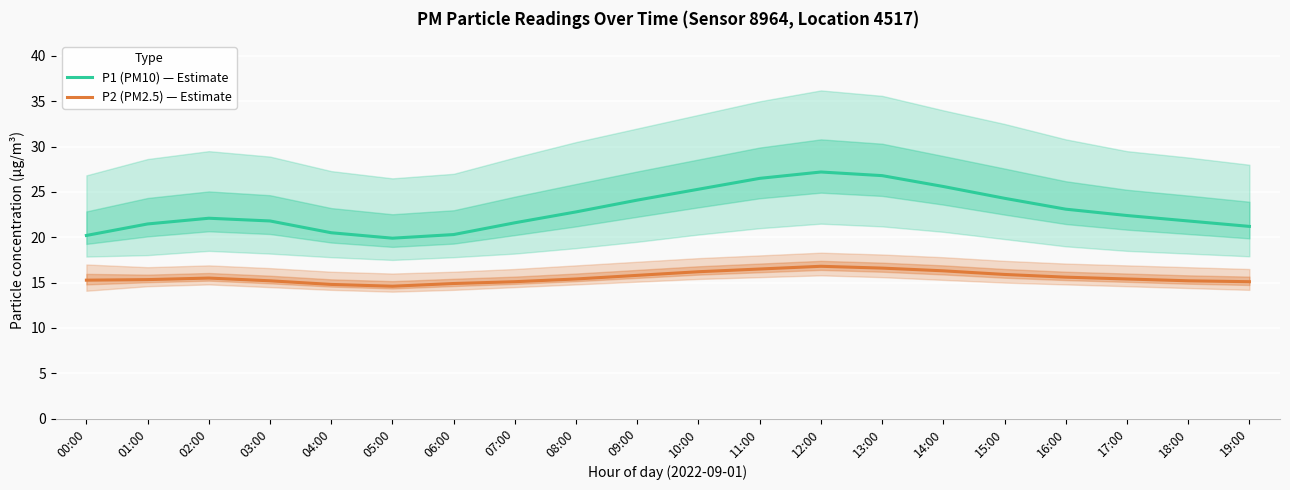

How many lines are shown in the chart?

2